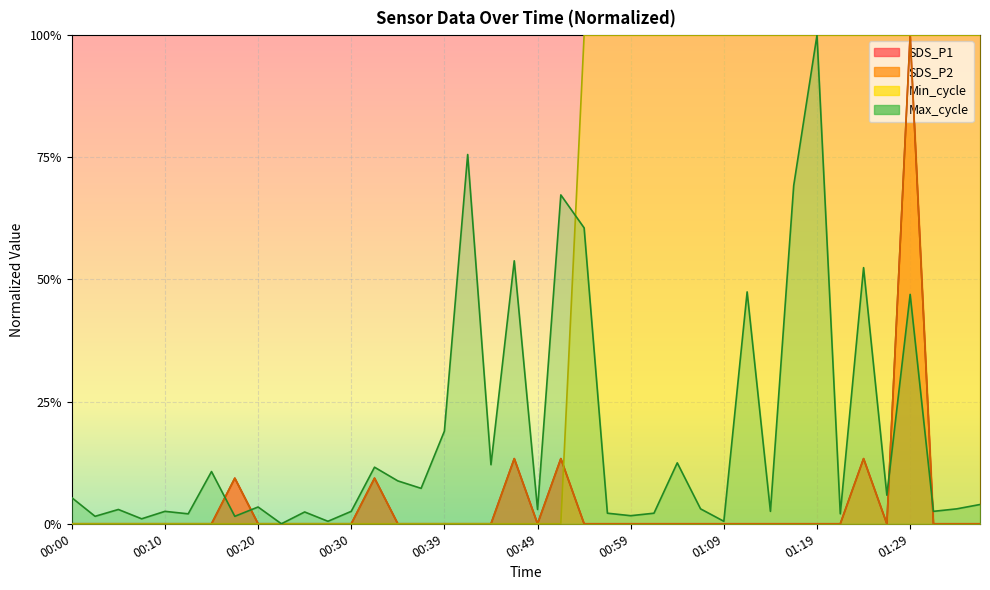

Rank the categories by Min_cycle value from lowest to highest.

00:00, 00:03, 00:05, 00:08, 00:10, 00:13, 00:15, 00:18, 00:20, 00:22, 00:25, 00:27, 00:30, 00:32, 00:35, 00:37, 00:39, 00:42, 00:44, 00:47, 00:49, 00:52, 00:54, 00:57, 00:59, 01:01, 01:04, 01:06, 01:09, 01:11, 01:14, 01:16, 01:19, 01:21, 01:24, 01:26, 01:29, 01:31, 01:33, 01:36